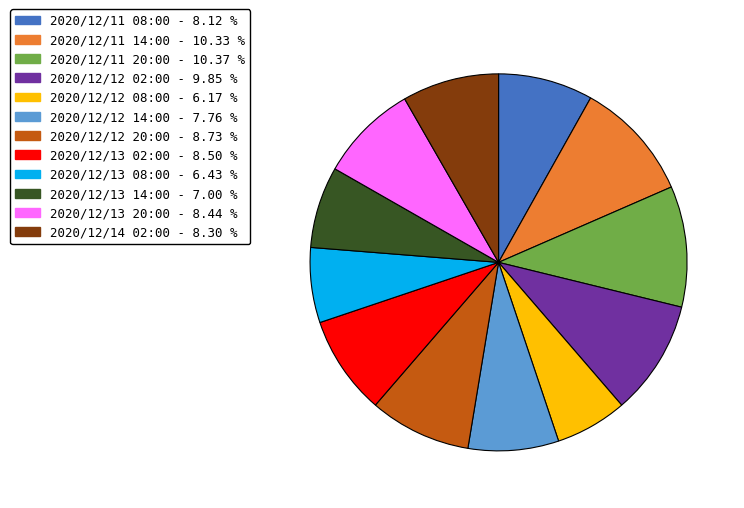

Does 2020/12/13 20:00 account for over 50% of the chart?

No